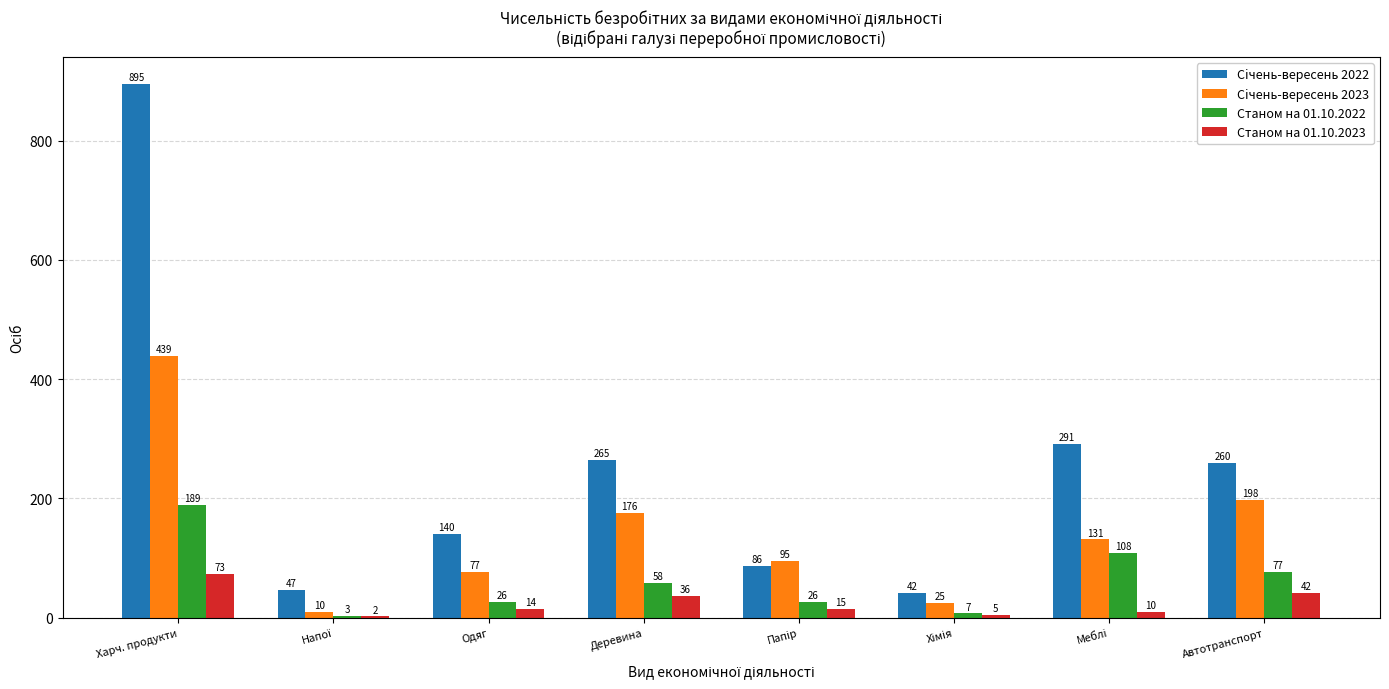

Which series has the largest range (max minus min)?

Сiчень-вересень 2022